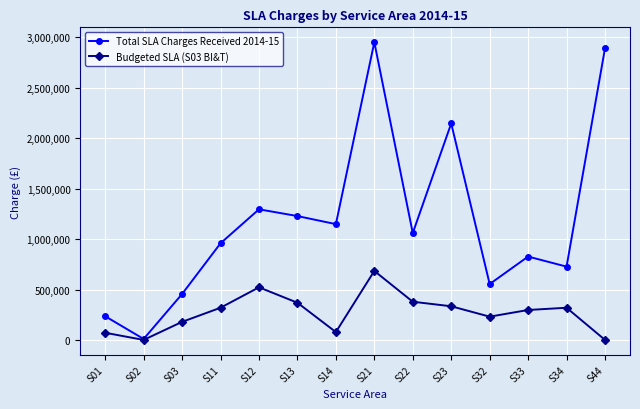

What are all the series names shown in the legend?

Total SLA Charges Received 2014-15, Budgeted SLA (S03 BI&T)